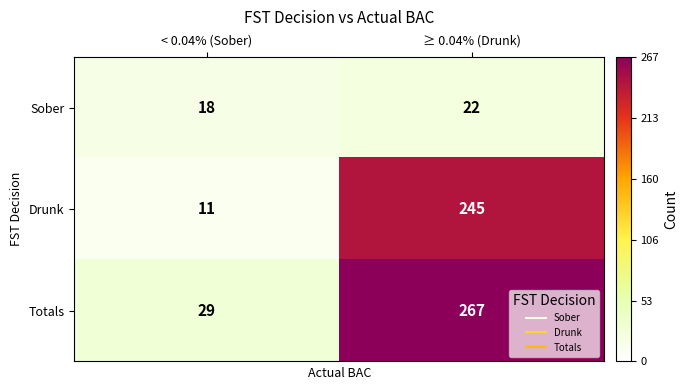

Which series has the largest total across all categories?

Totals